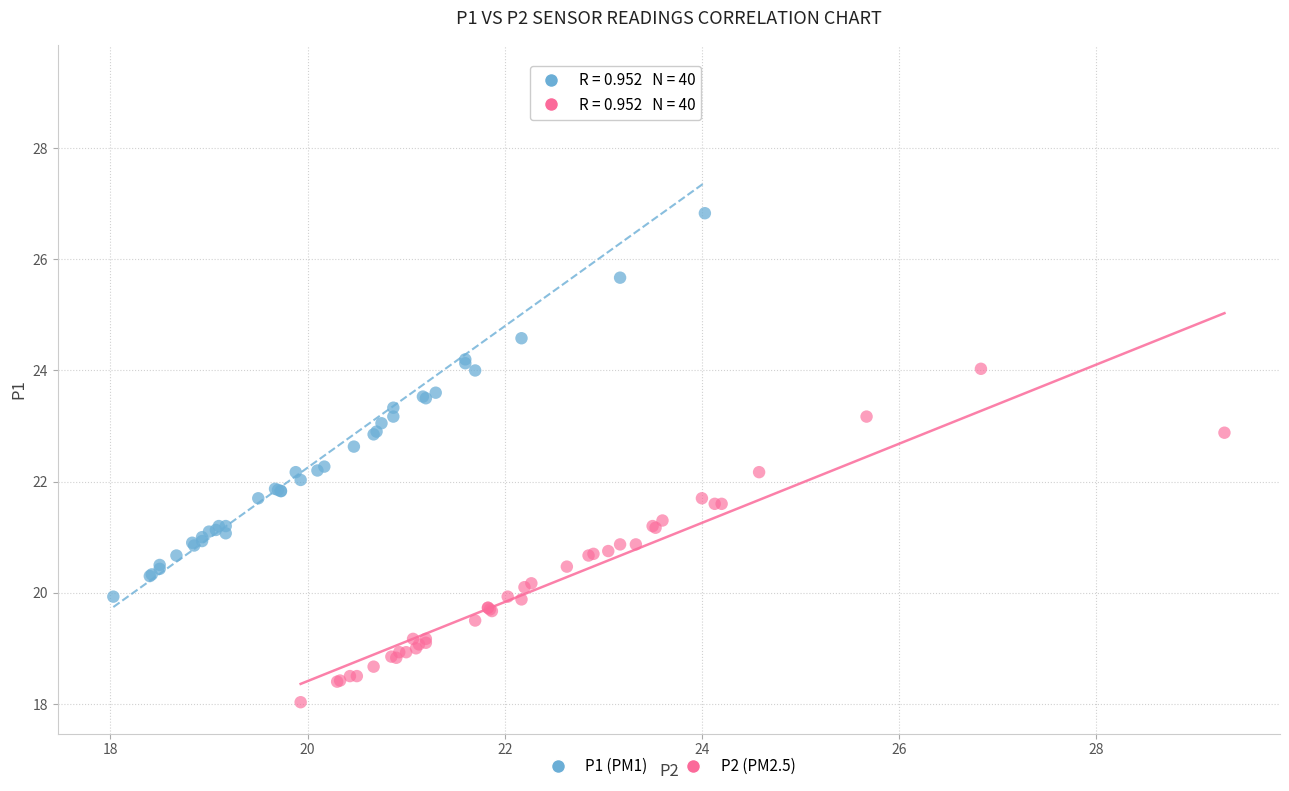

Which series has the largest Y range (max minus min)?

P1 (PM1)